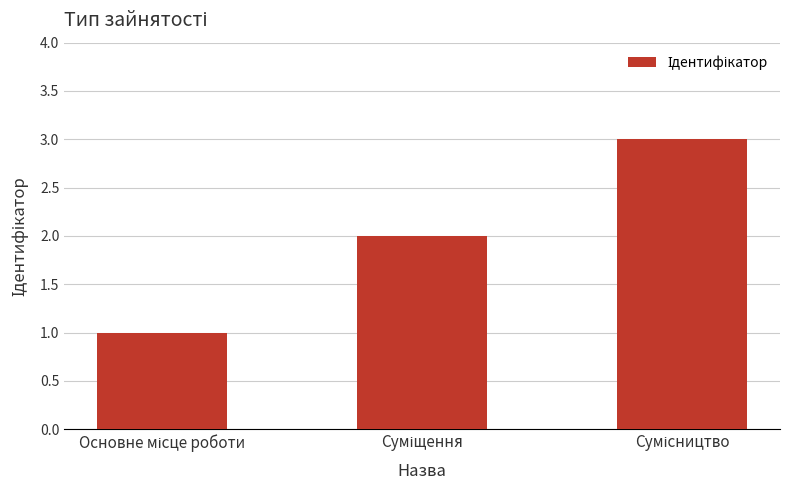

What is the maximum value shown in the chart?

3